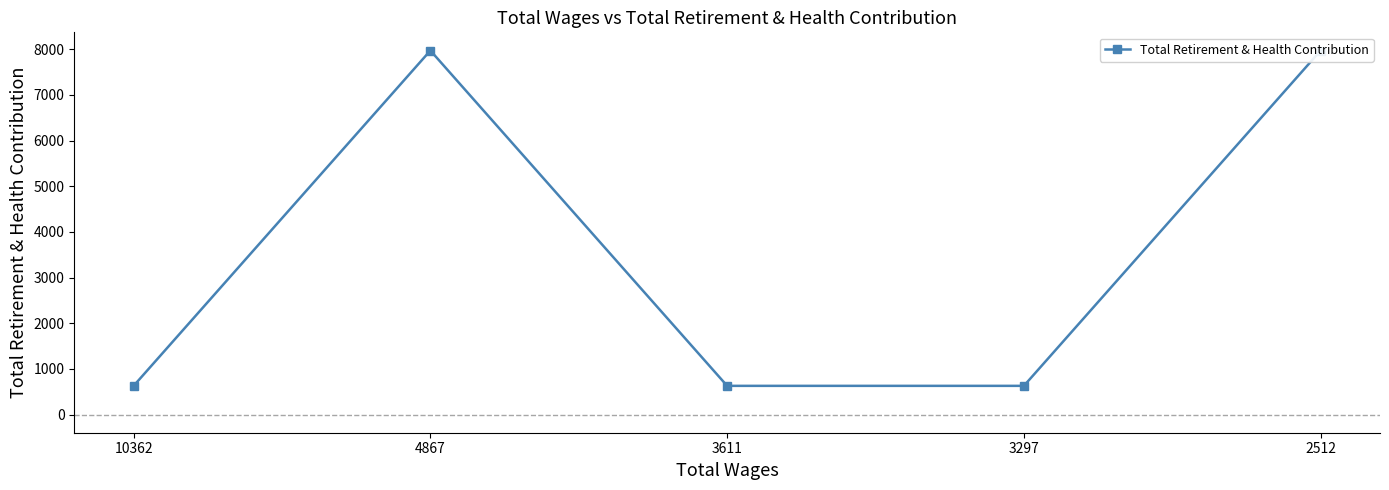

Which category has the highest value across all series?

4867